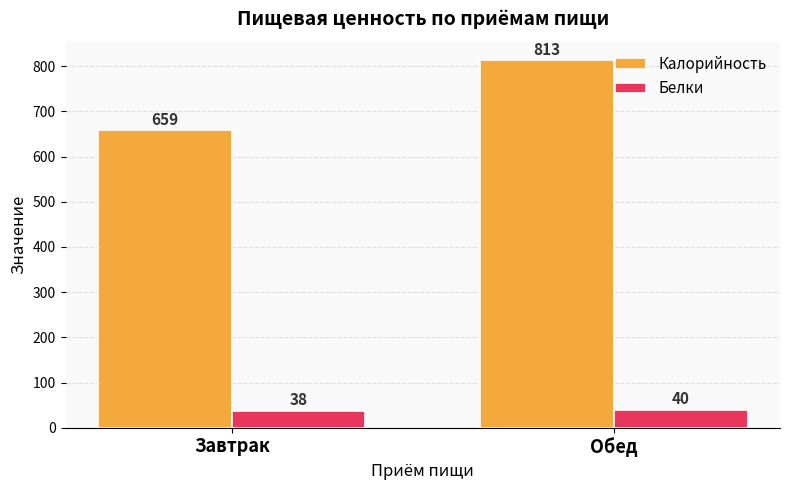

Reading right to left, what are all the values shown in this chart?

Калорийность: 813	659
Белки: 40	38